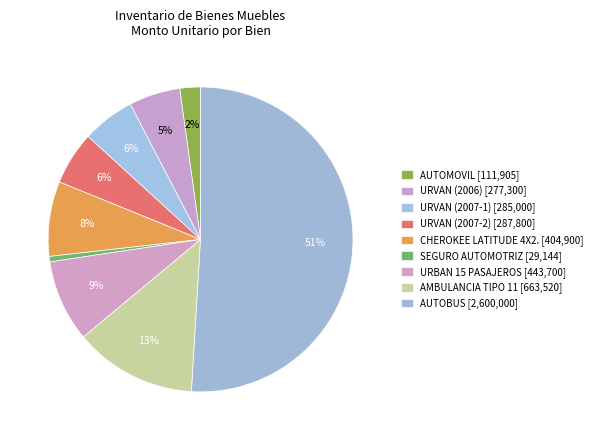

Count the number of slices in the pie.

9